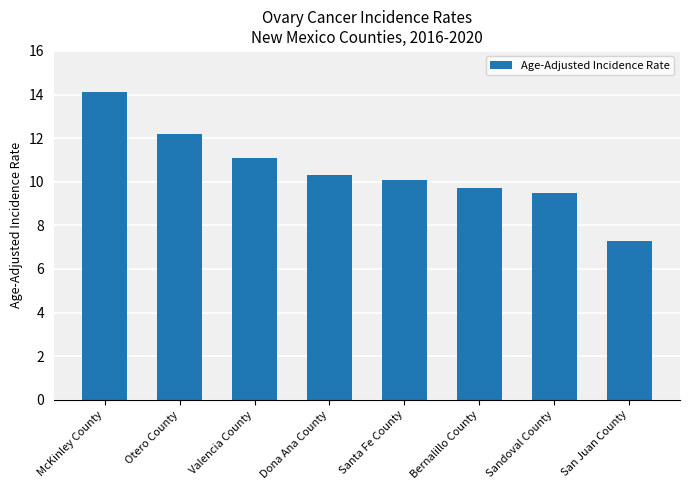

List the labels in order of value, smallest first.

San Juan County, Sandoval County, Bernalillo County, Santa Fe County, Dona Ana County, Valencia County, Otero County, McKinley County